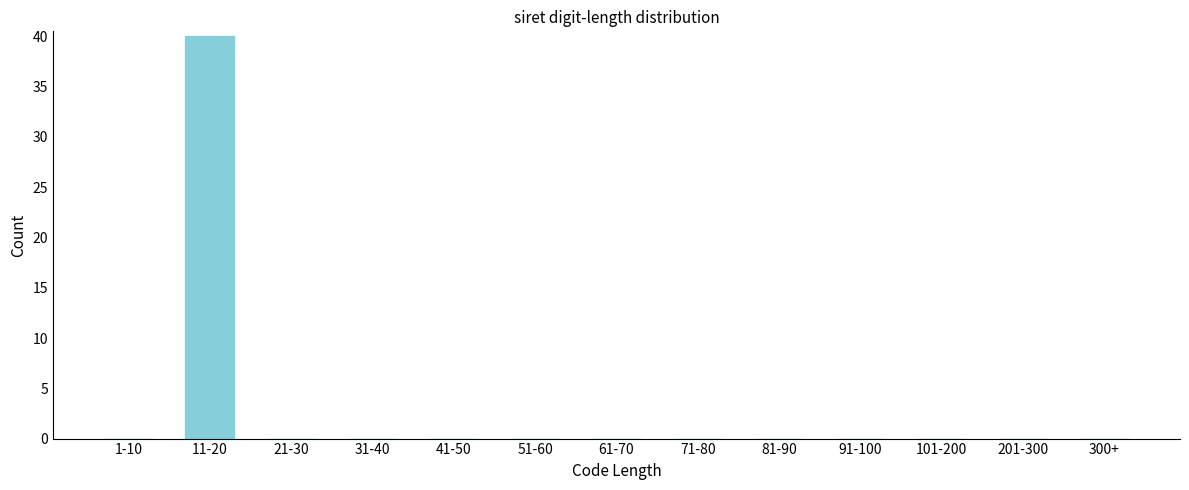

Reading left to right, what are all the values shown in this chart?

1-10=0	11-20=40	21-30=0	31-40=0	41-50=0	51-60=0	61-70=0	71-80=0	81-90=0	91-100=0	101-200=0	201-300=0	300+=0